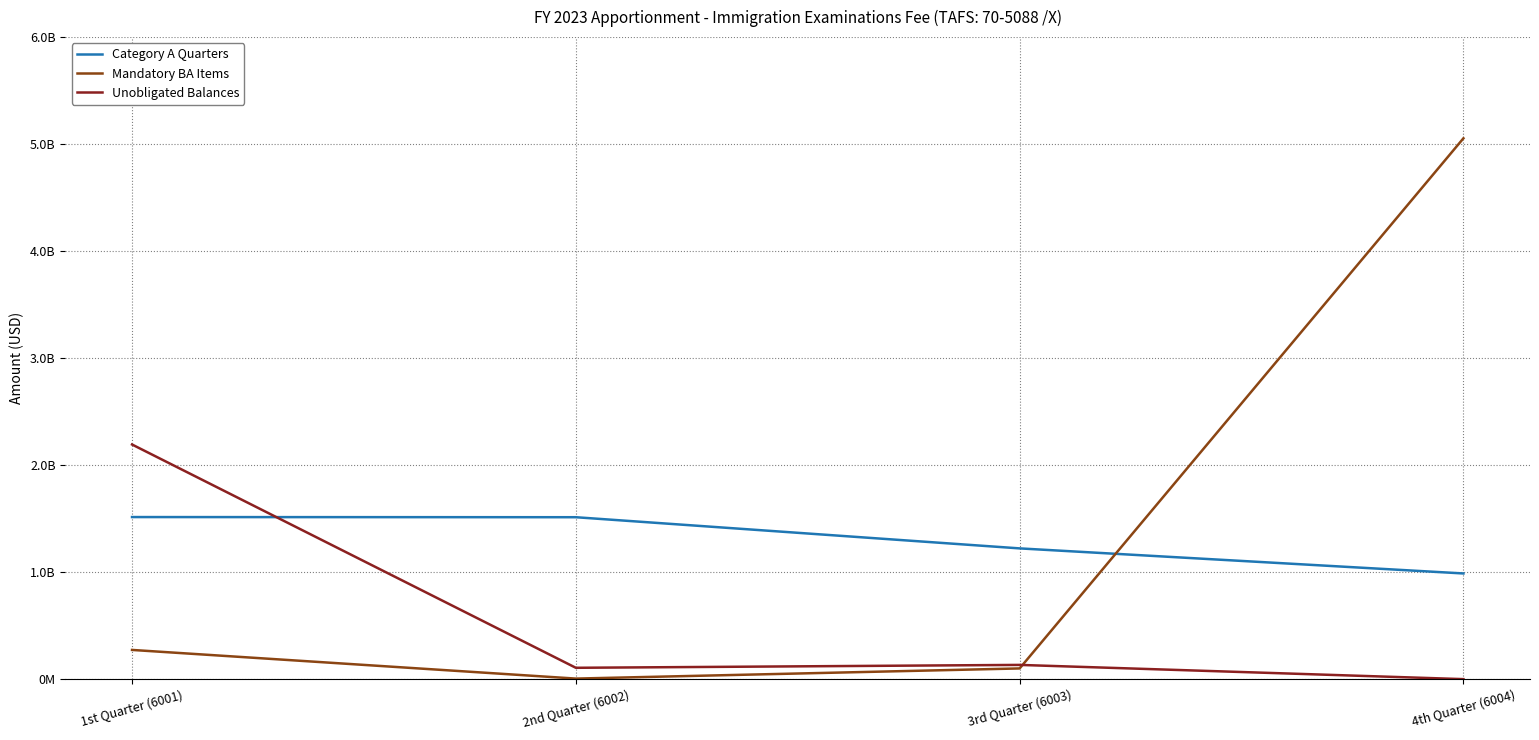

Does the chart have visible grid lines?

Yes